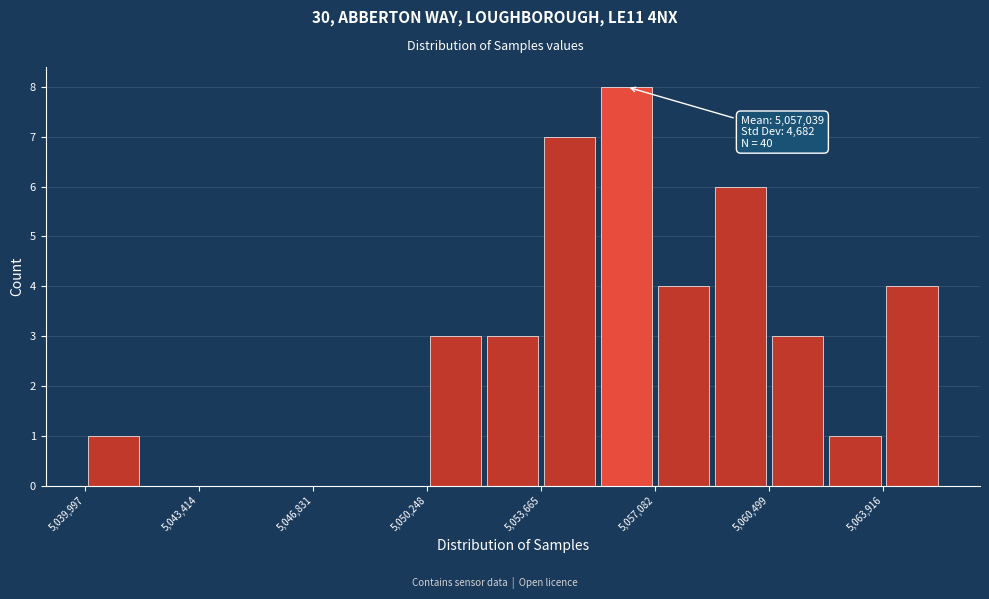

Around what value on the x-axis is the tallest bar? Give the approximate position of its centre, as read against the axis.

5056000